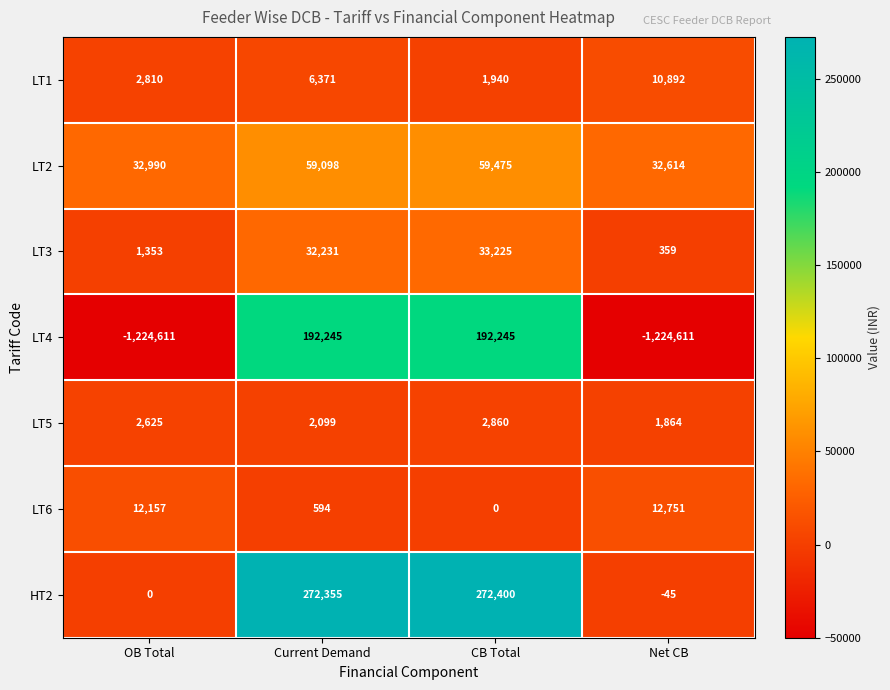

Count the number of data series in this chart.

7